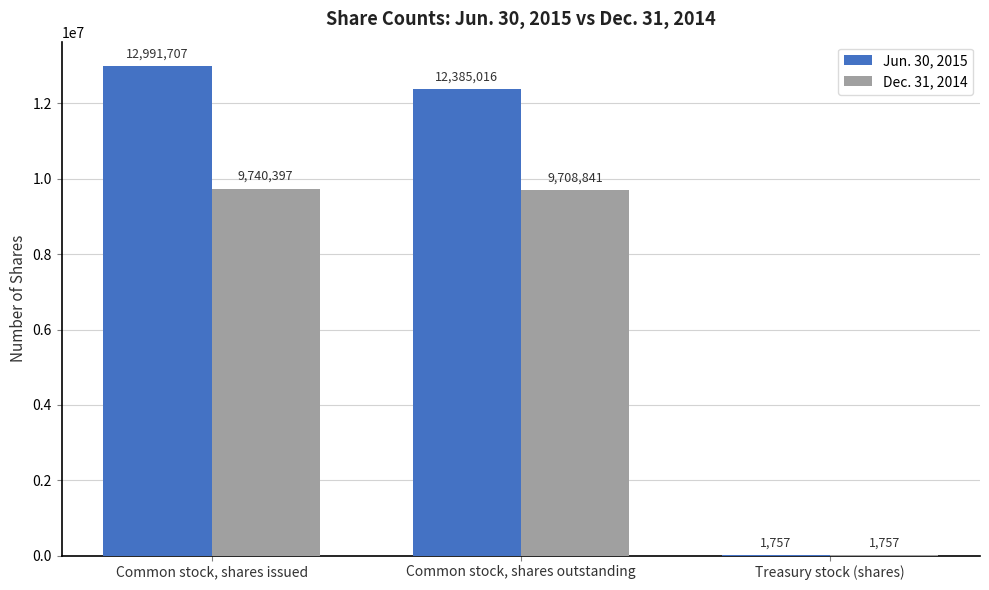

What is the average value of the Jun. 30, 2015 series?

8459493